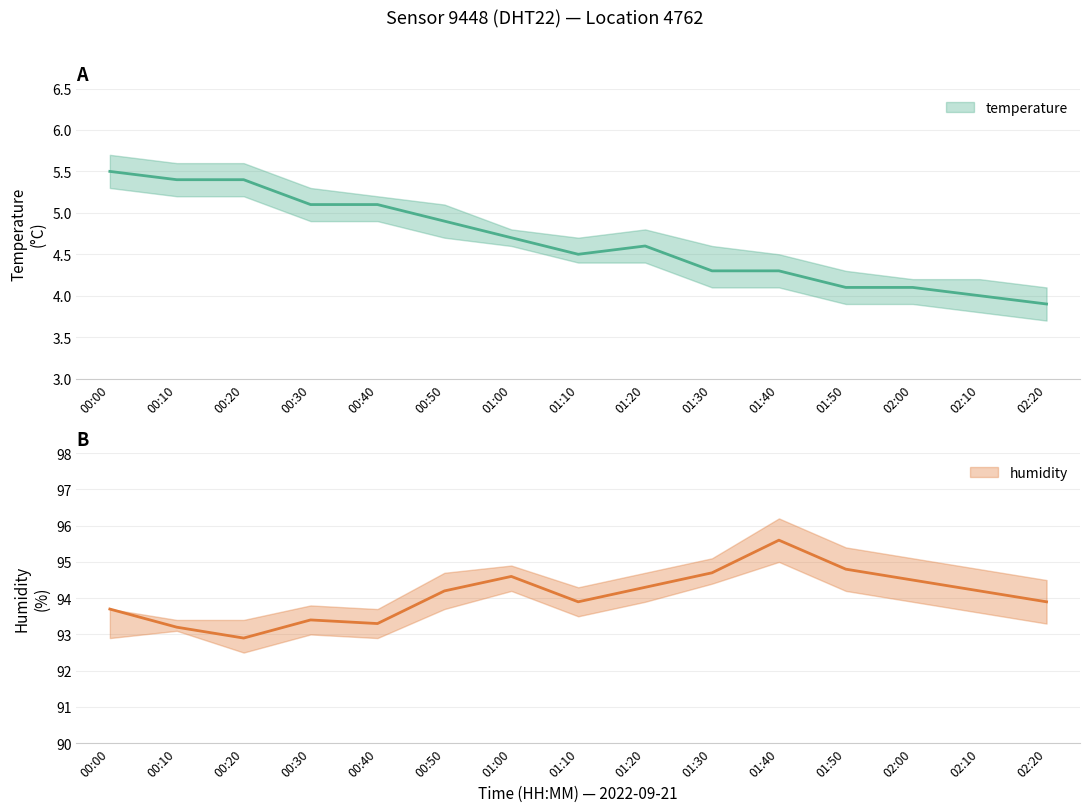

What is the difference between the maximum and minimum values in the humidity_upper series?

2.8